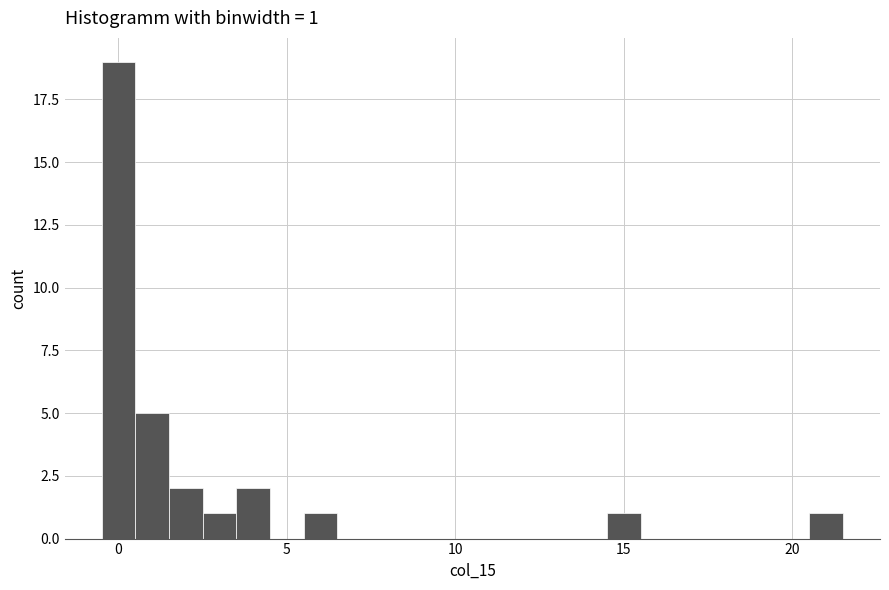

Around what value on the x-axis is the tallest bar? Give the approximate position of its centre, as read against the axis.

0.0